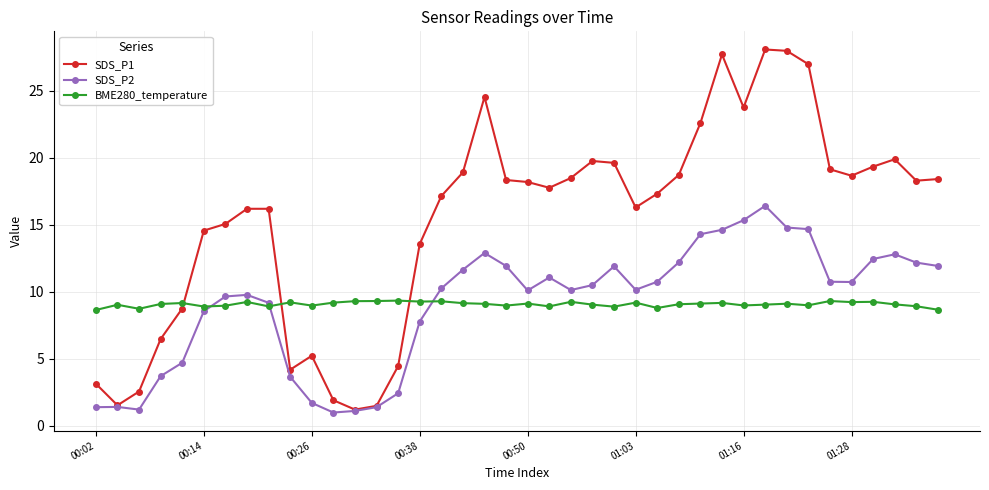

How many lines are shown in the chart?

3